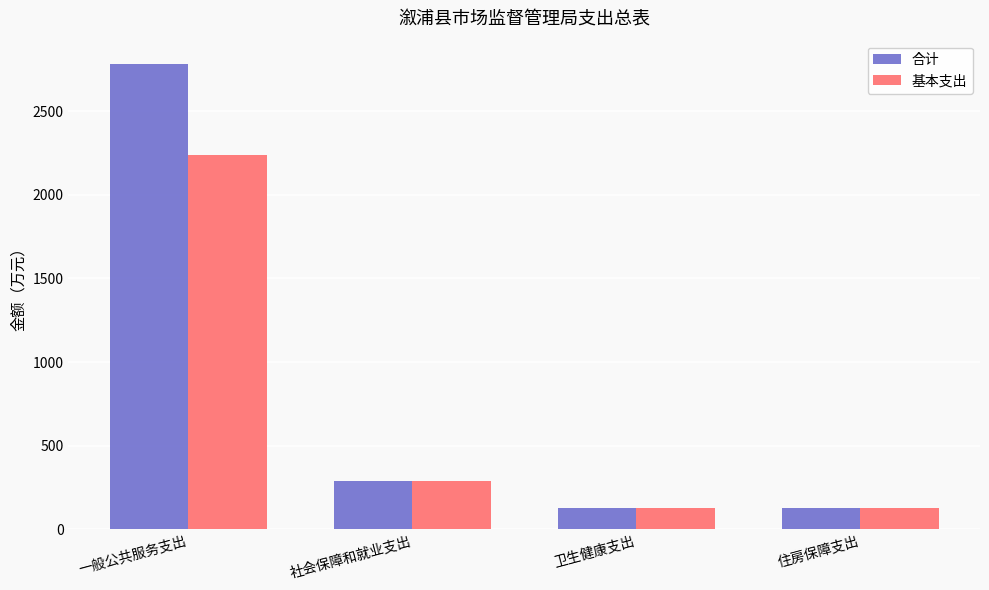

What is the total value across all series at 一般公共服务支出?

5022.7